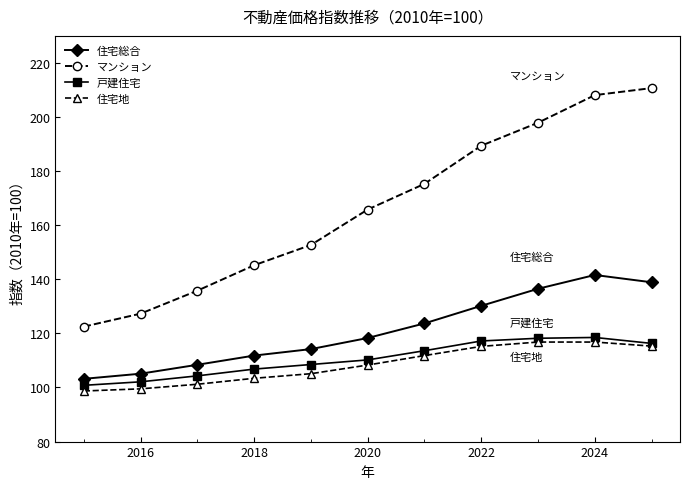

How many values in the 住宅総合 series are below 118?

5